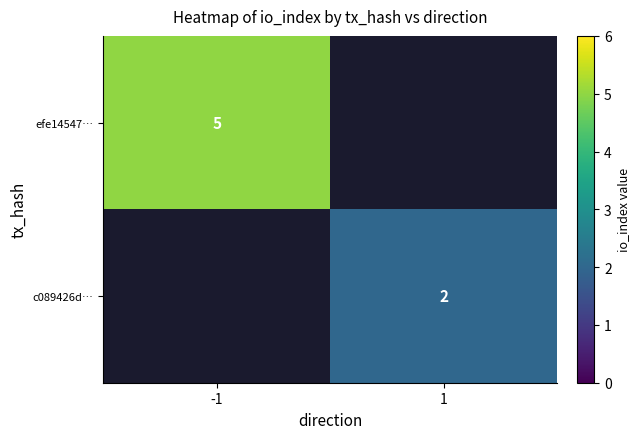

Is the value of c089426d… at 1 greater than the value of efe14547… at -1?

No